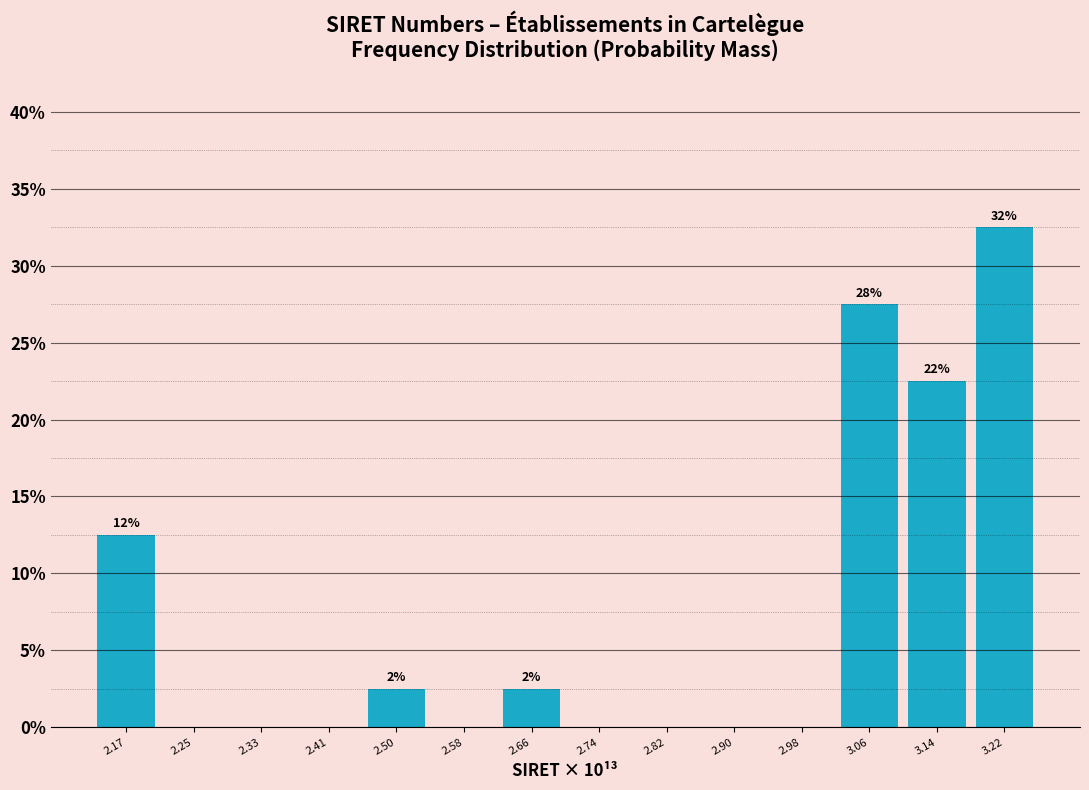

Over which range of the x-axis is the bar tallest?

3.18 to 3.26